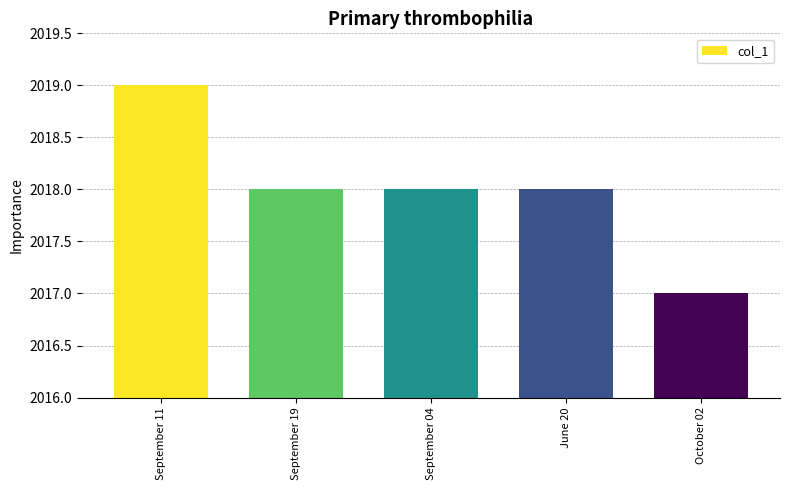

What is the label of the 3rd bar from the left?

September 04